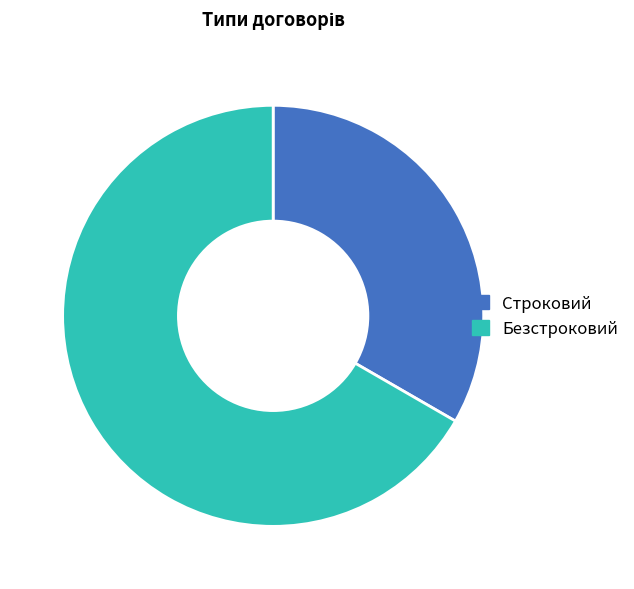

Is there a majority slice in this chart?

Yes